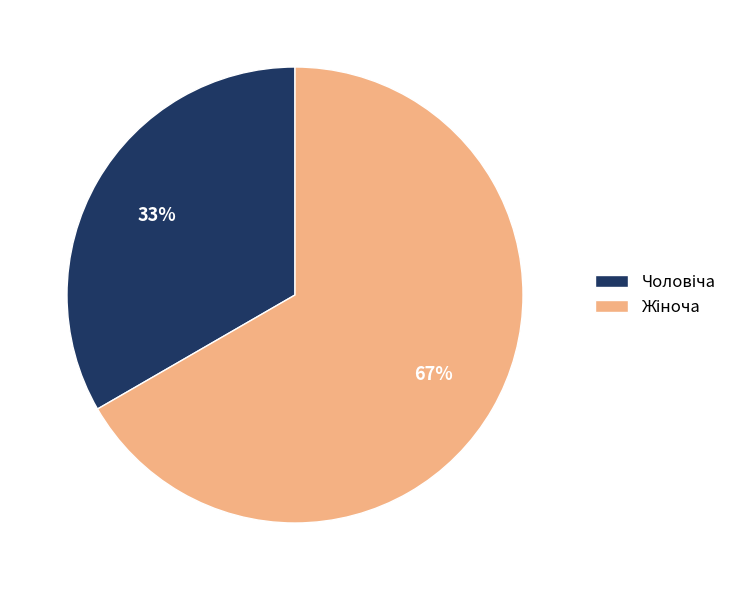

Is there a majority slice in this chart?

Yes